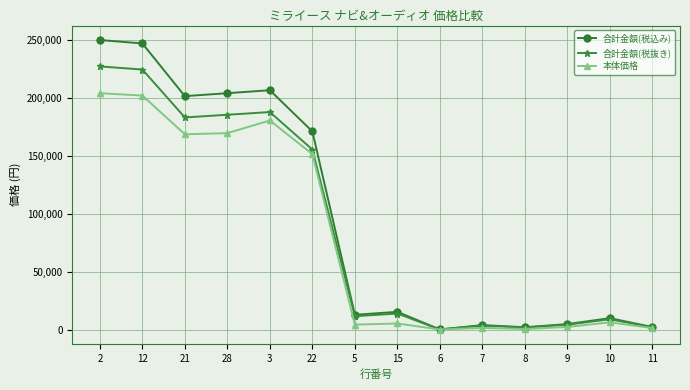

What is the value of the 合計金額(税込み) point at the 5th from the left?

207086